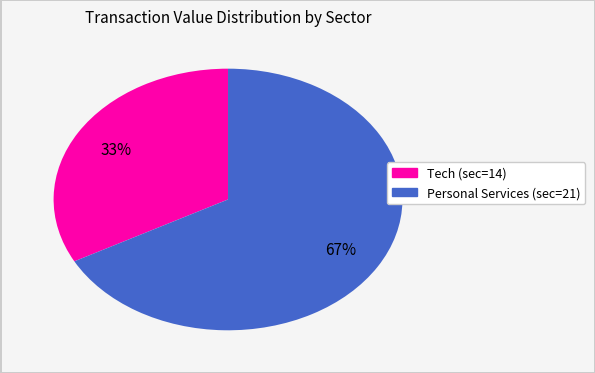

Is there a majority slice in this chart?

Yes